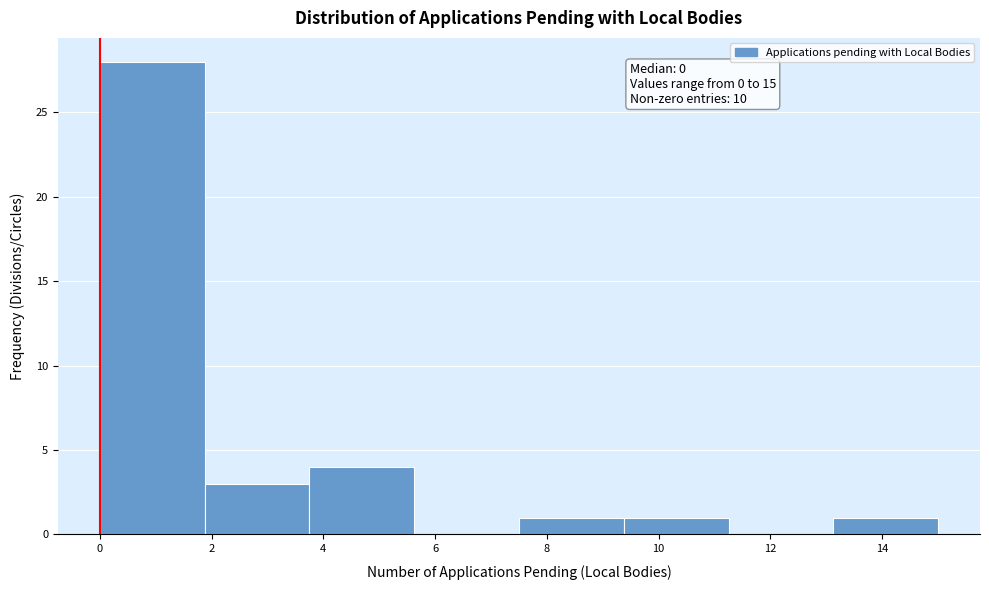

Over which range of the x-axis is the bar tallest?

0.0 to 1.8